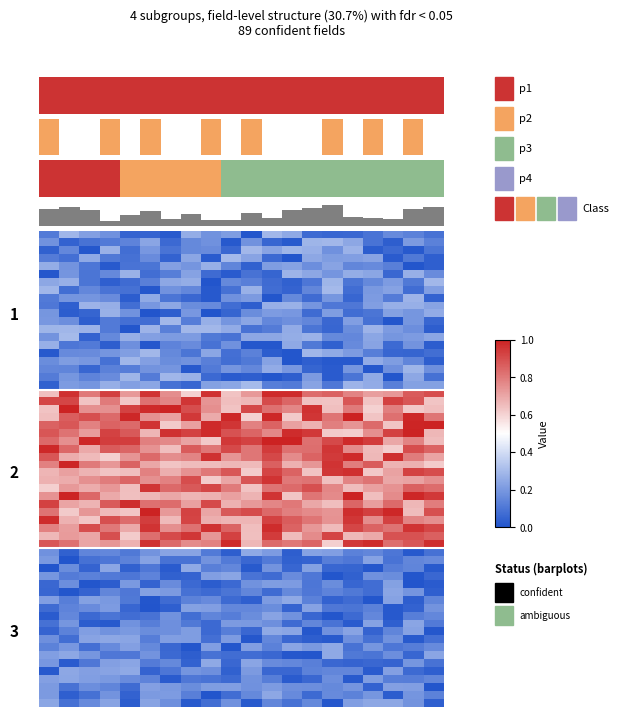

At which label does L1 reach its peak?

19